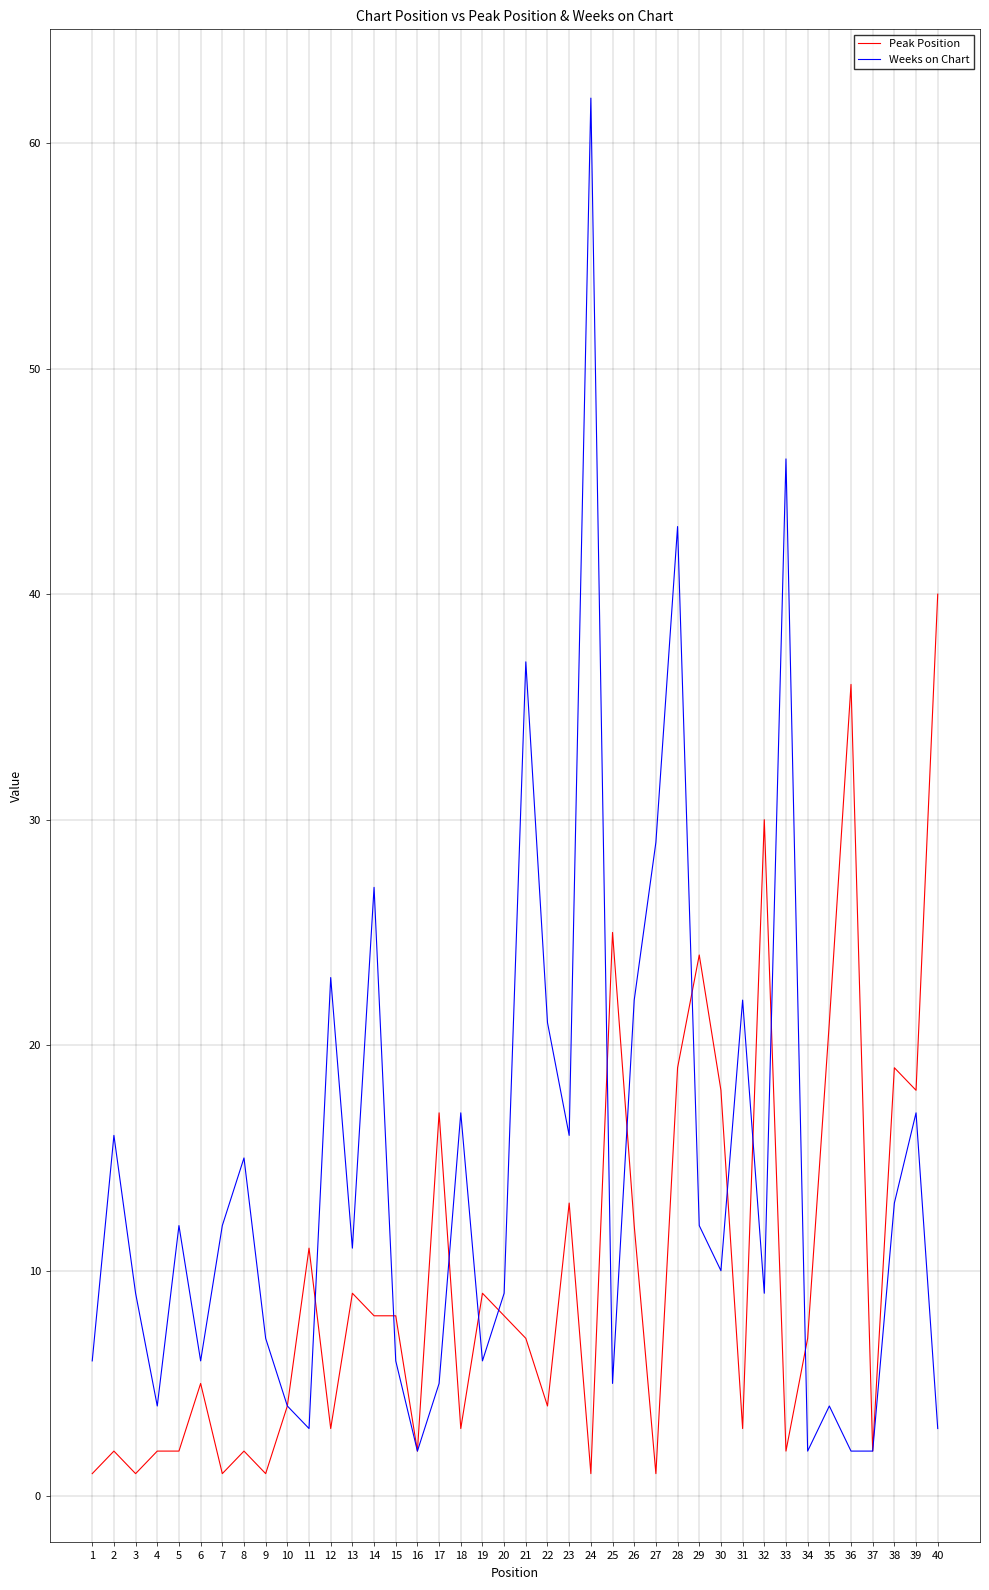

Rank the series by their average value, from lowest to highest.

Peak Position, Weeks on Chart